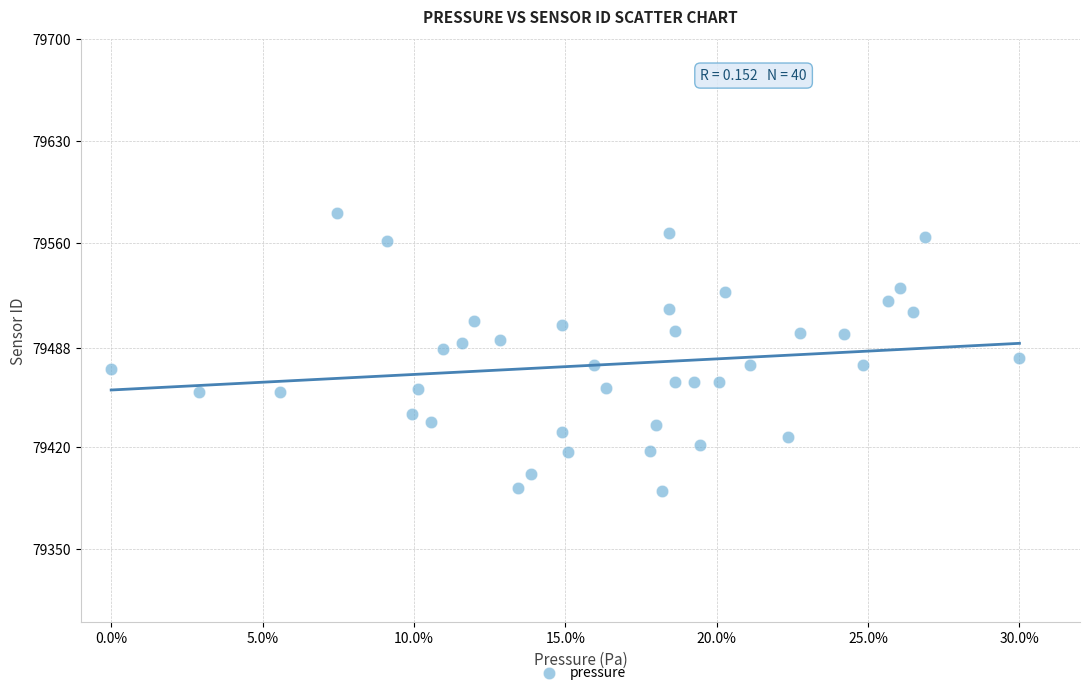

What is the range of Y values (max minus min)?

190.6